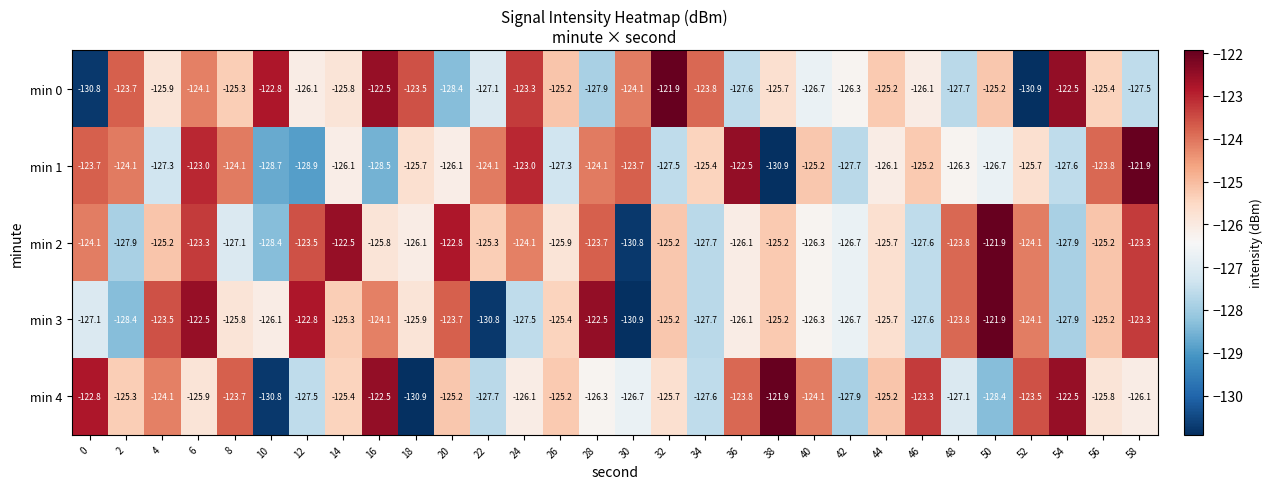

What is the minimum value shown in the chart?

-130.9